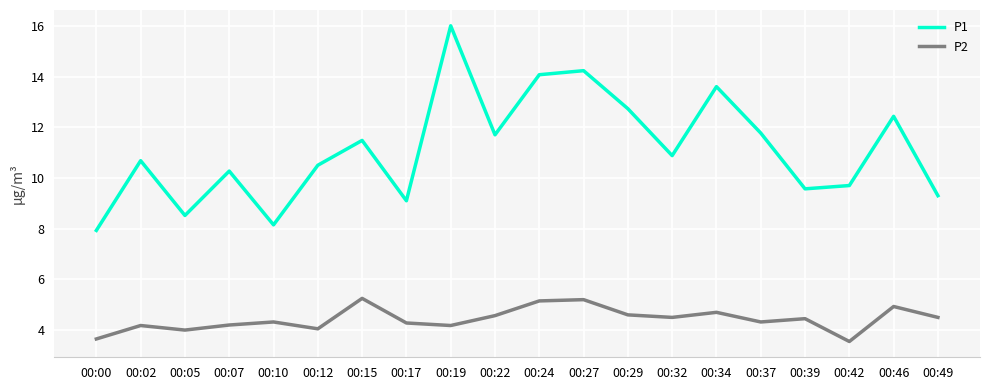

True or false: P1 and P2 intersect in this chart.

False